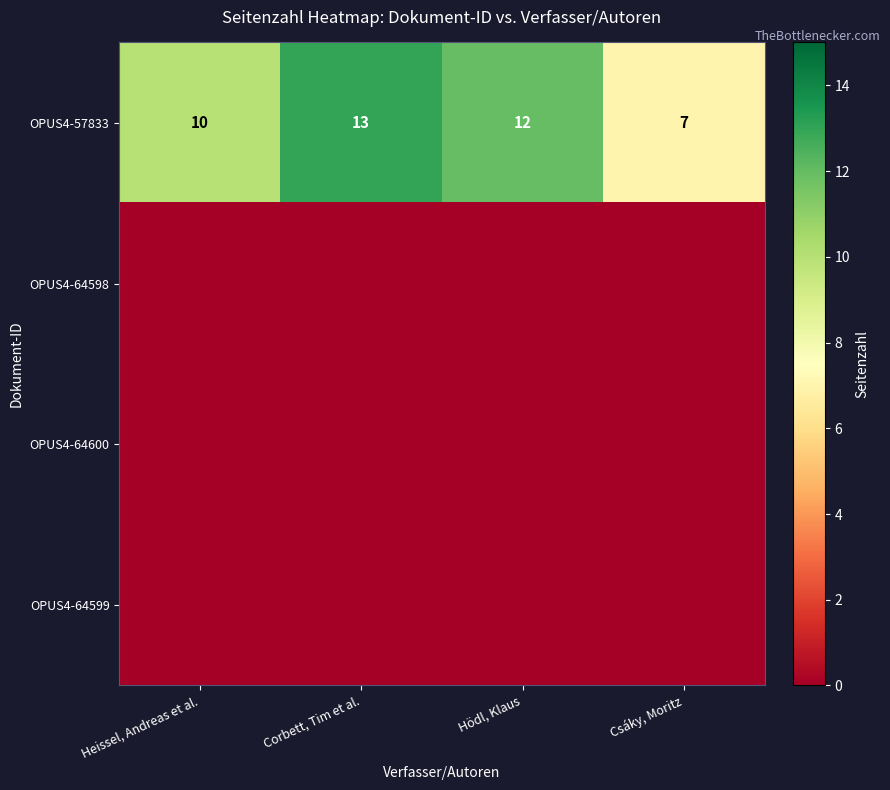

True or false: OPUS4-57833 has a value of 7 at Csáky, Moritz.

True